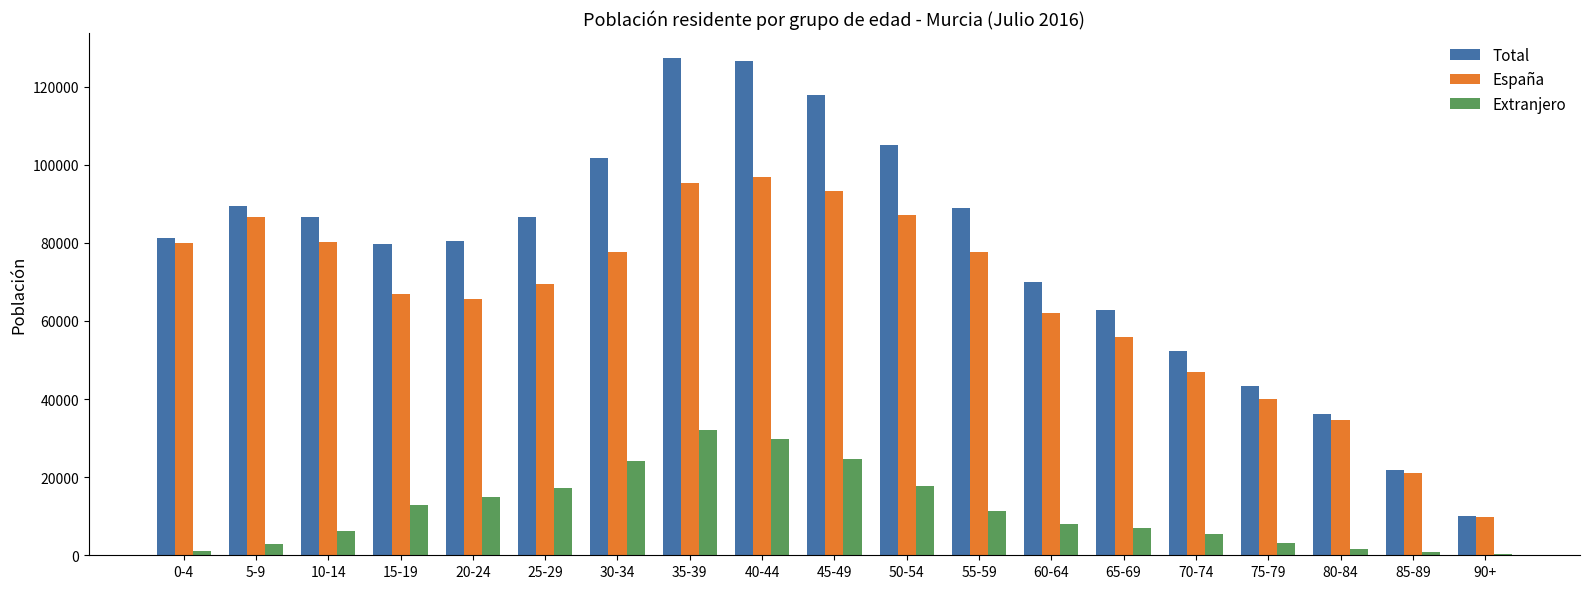

Is the value of Extranjero at 5-9 greater than the value of España at 40-44?

No